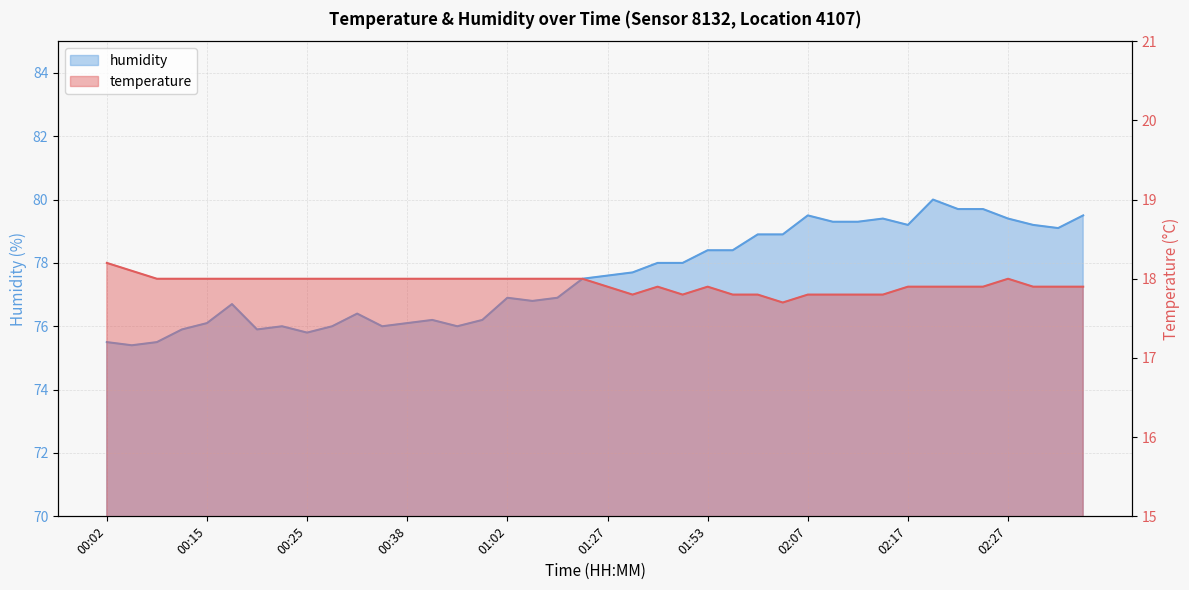

Reading left to right, what are all the values shown in this chart?

temperature: 18.2	18.1	18.0	18.0	18.0	18.0	18.0	18.0	18.0	18.0	18.0	18.0	18.0	18.0	18.0	18.0	18.0	18.0	18.0	18.0	17.9	17.8	17.9	17.8	17.9	17.8	17.8	17.7	17.8	17.8	17.8	17.8	17.9	17.9	17.9	17.9	18.0	17.9	17.9	17.9
humidity: 75.5	75.4	75.5	75.9	76.1	76.7	75.9	76.0	75.8	76.0	76.4	76.0	76.1	76.2	76.0	76.2	76.9	76.8	76.9	77.5	77.6	77.7	78.0	78.0	78.4	78.4	78.9	78.9	79.5	79.3	79.3	79.4	79.2	80.0	79.7	79.7	79.4	79.2	79.1	79.5